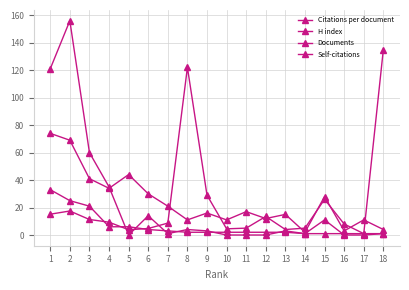

Count the number of data series in this chart.

4